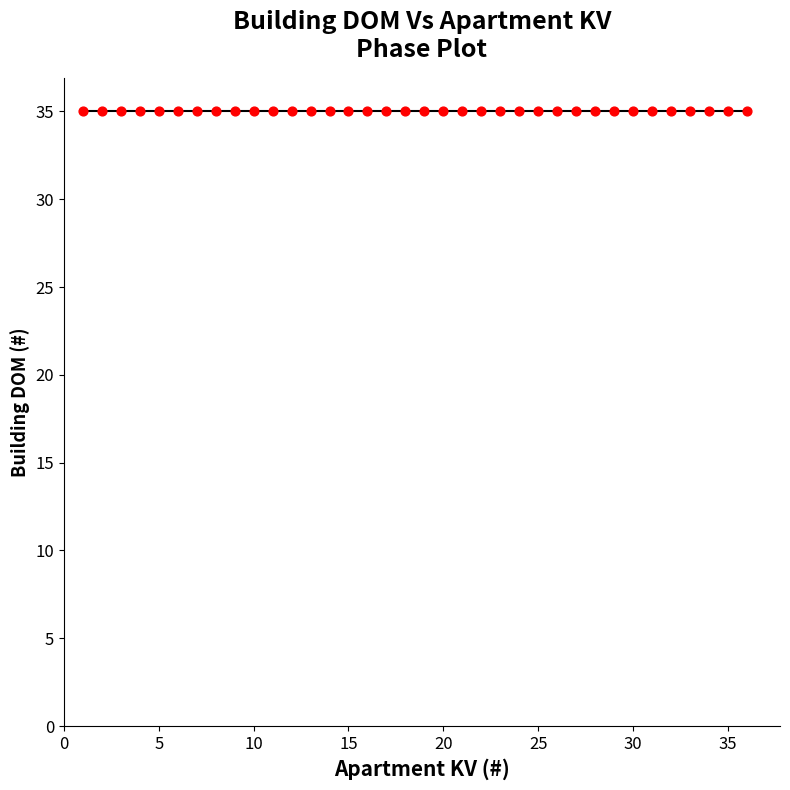

At how many categories does at least one series exceed 33?

36